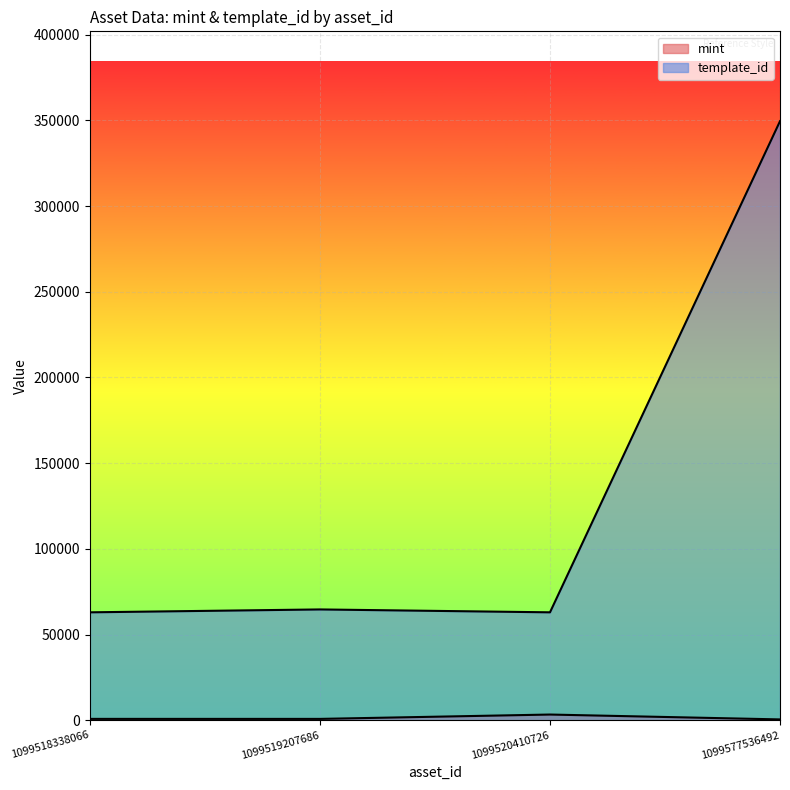

What is the highest value of the mint series?

3336